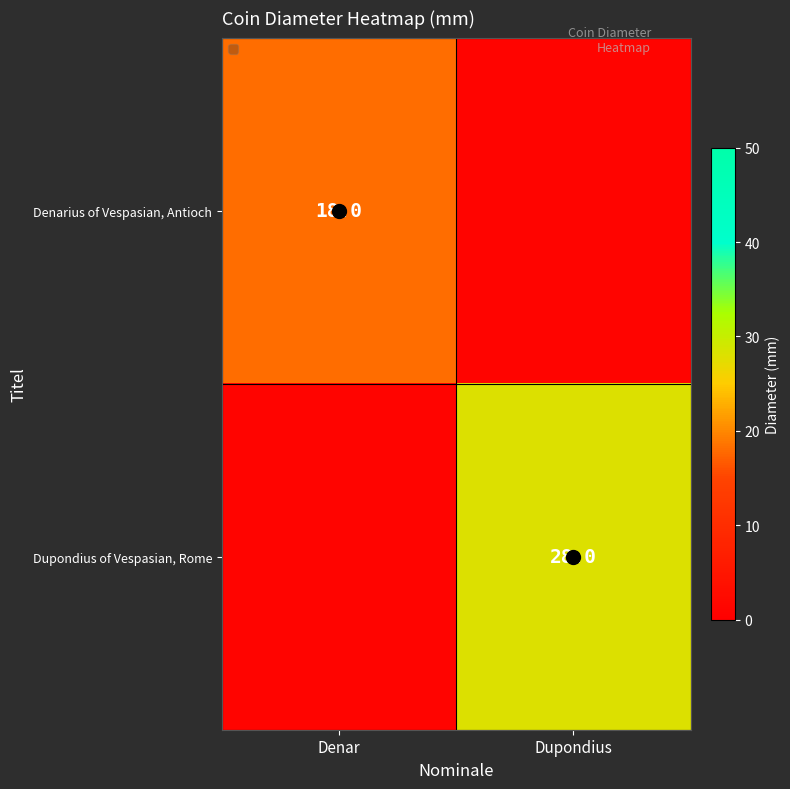

List the labels in order of Denarius of Vespasian, Antioch value, largest first.

Denar, Dupondius